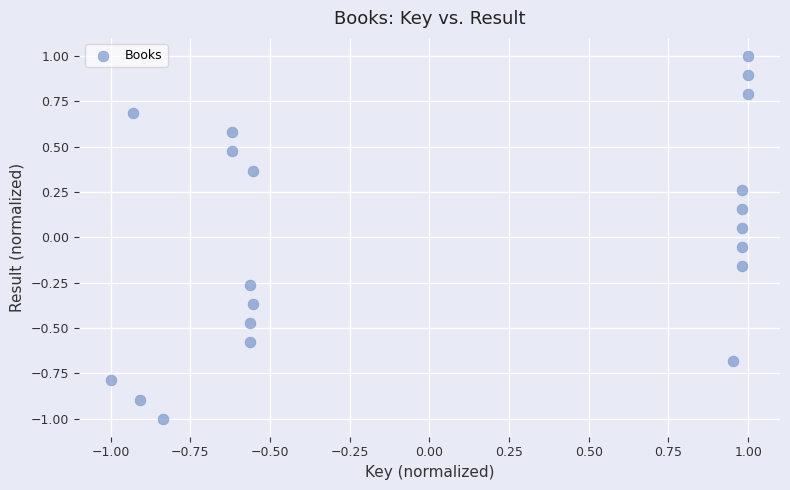

What is the range of Y values (max minus min)?

2.0